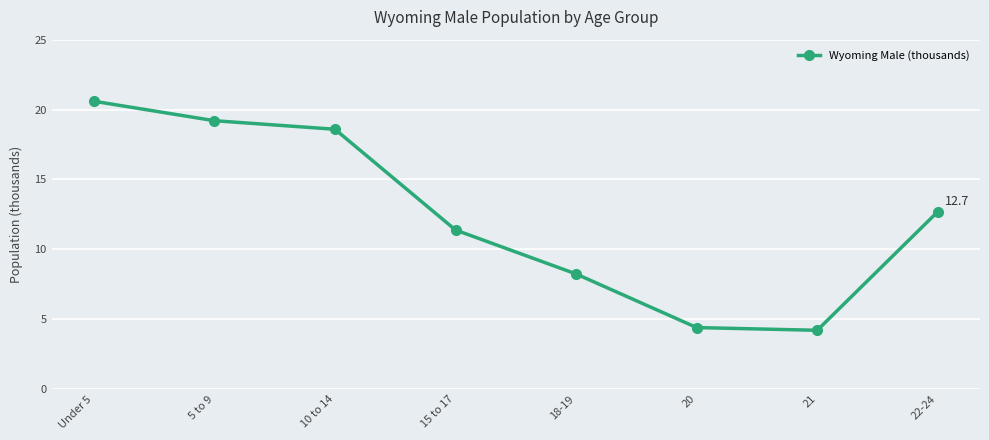

How many interior local valleys (lower than both neighbors) does the data have?

1